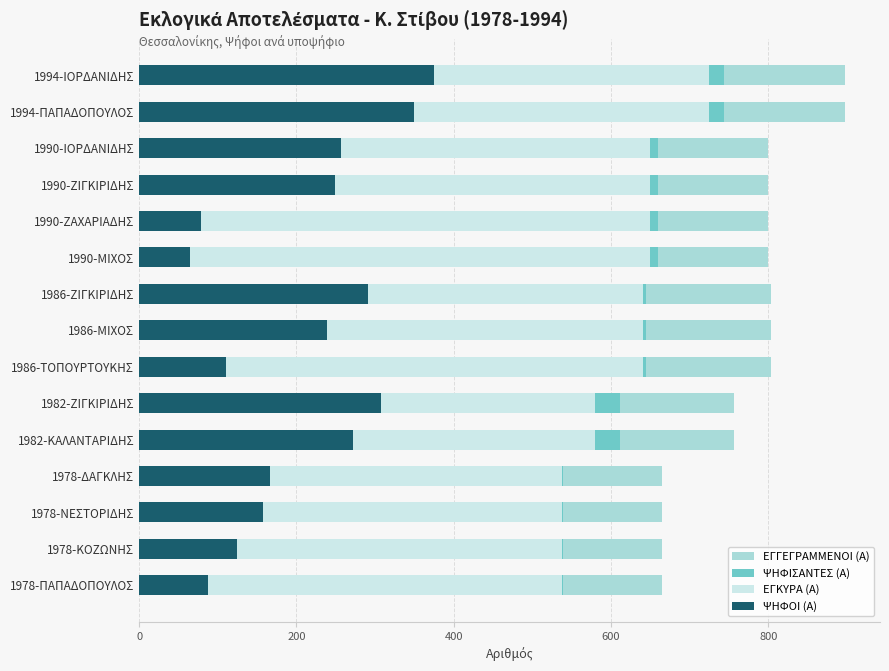

Does the chart contain any negative values?

No